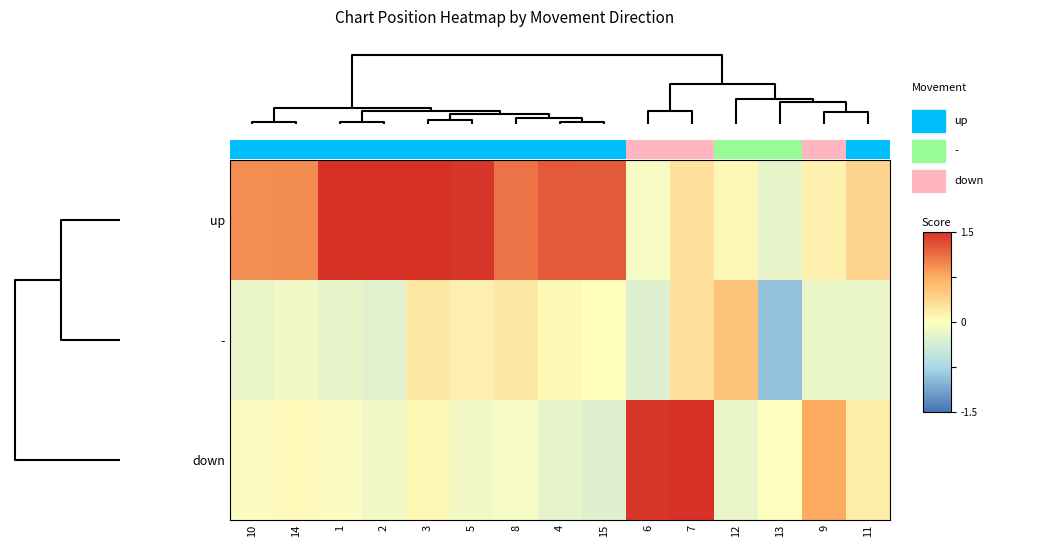

How many data points in up are less than 0?

2